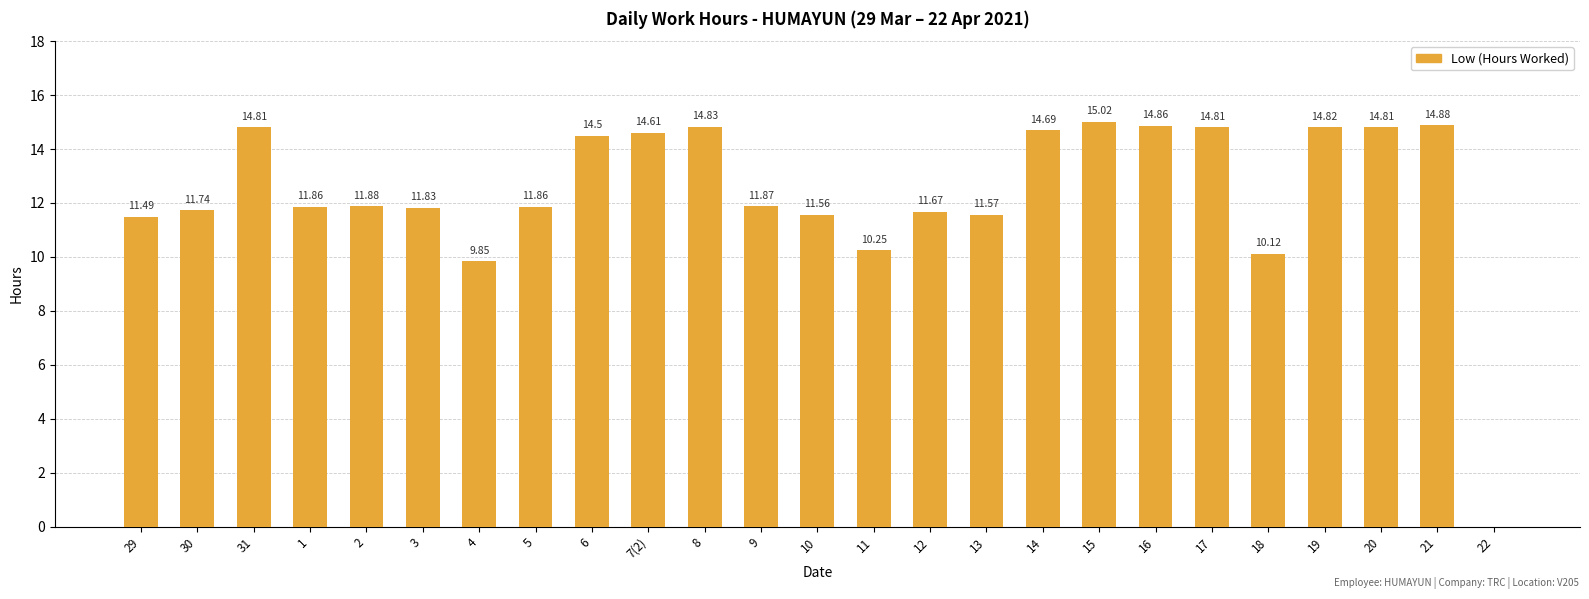

What is the ratio of the value at 17 to the value at 5?

1.2